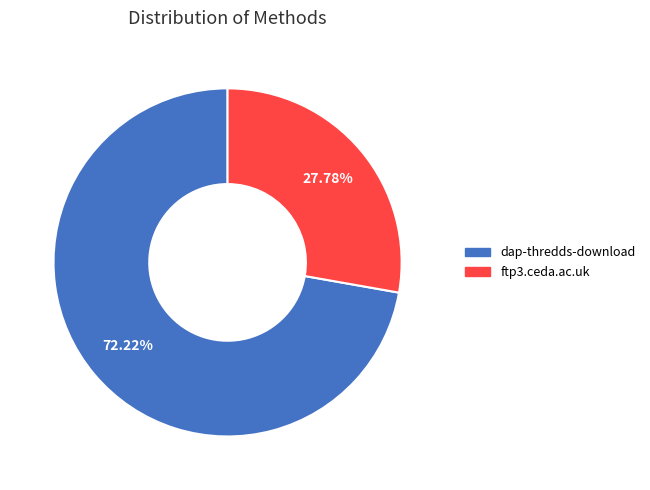

Count the number of slices in the pie.

2